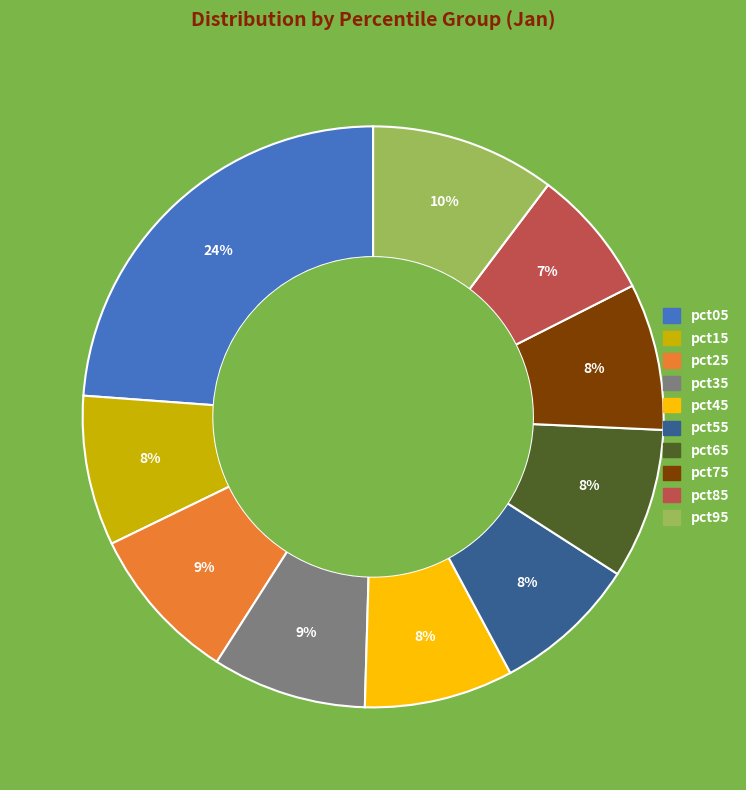

To the nearest percent, what is the average slice percentage?

10%